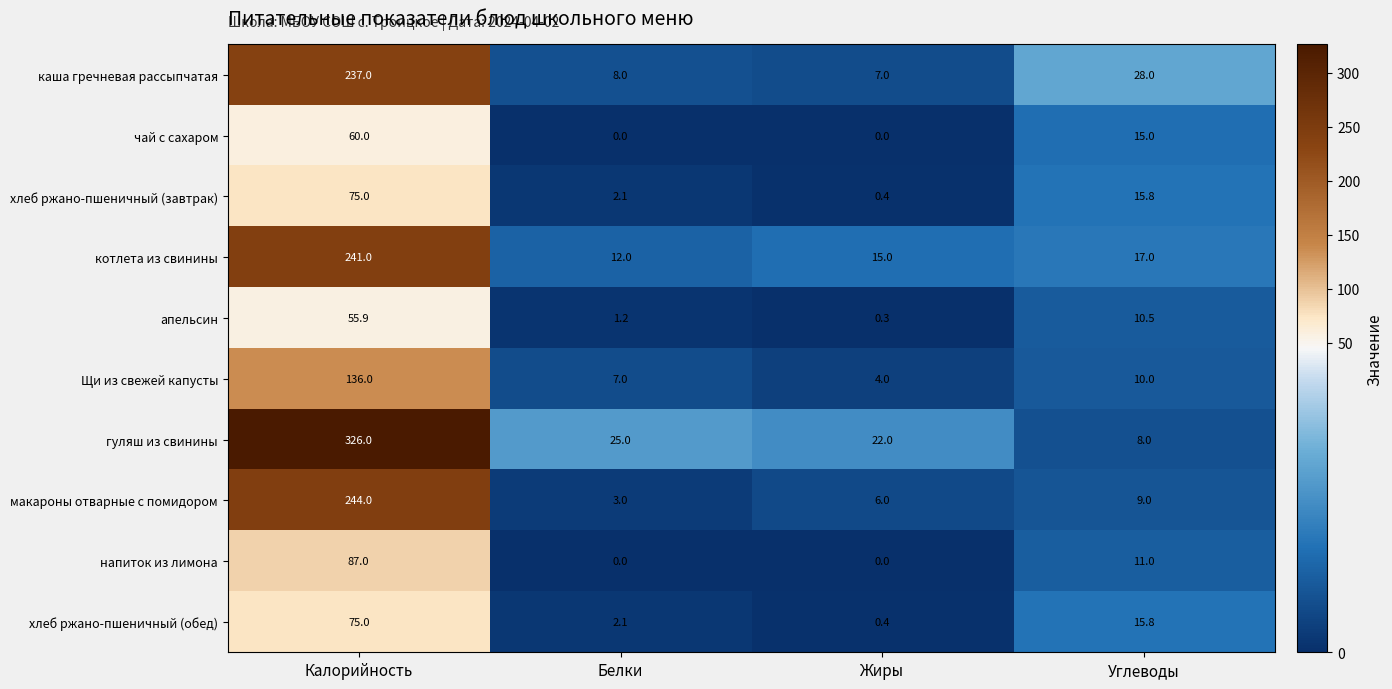

What is the greatest value displayed?

326.0